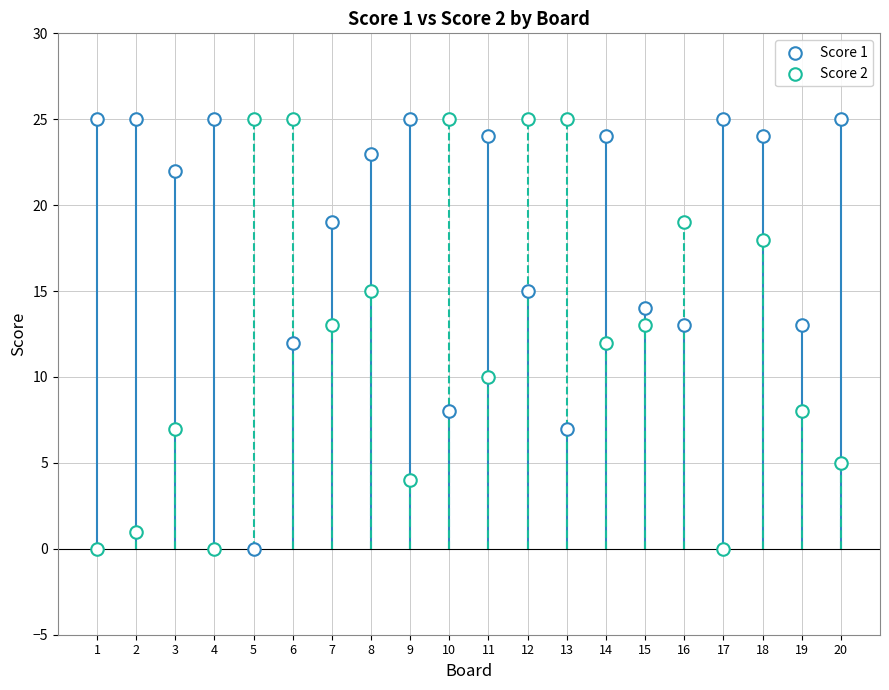

How many points are shown in the scatter plot?

40